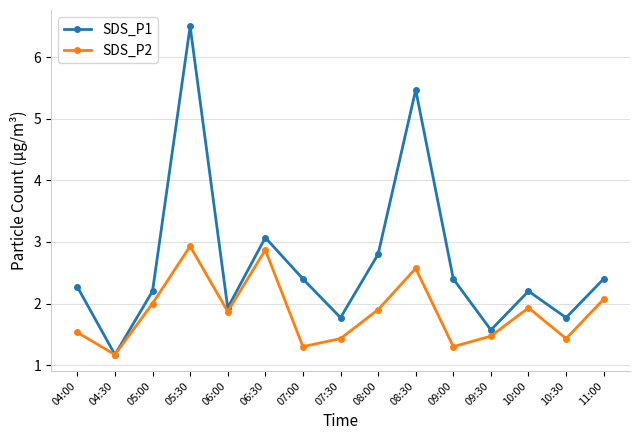

Reading right to left, extract all data points from this chart.

SDS_P1: 2.4	1.8	2.2	1.6	2.4	5.5	2.8	1.8	2.4	3.1	1.9	6.5	2.2	1.2	2.3
SDS_P2: 2.1	1.4	1.9	1.5	1.3	2.6	1.9	1.4	1.3	2.9	1.9	2.9	2.0	1.2	1.5